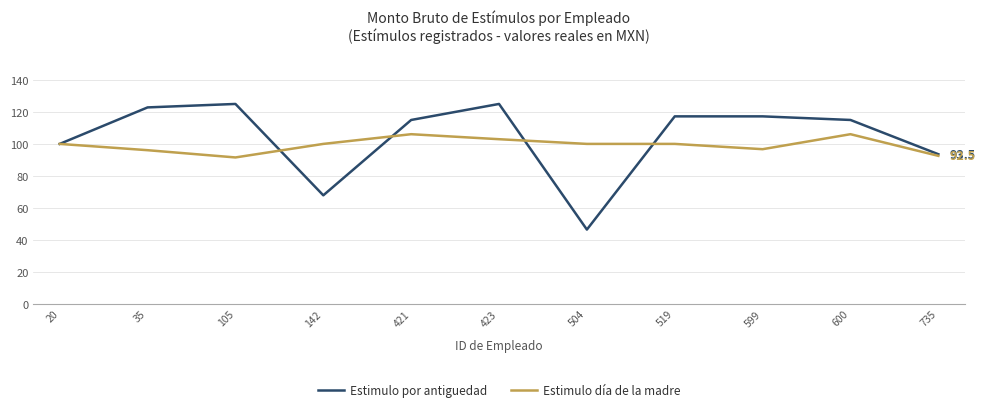

At which category is the sum across all series the highest?

423